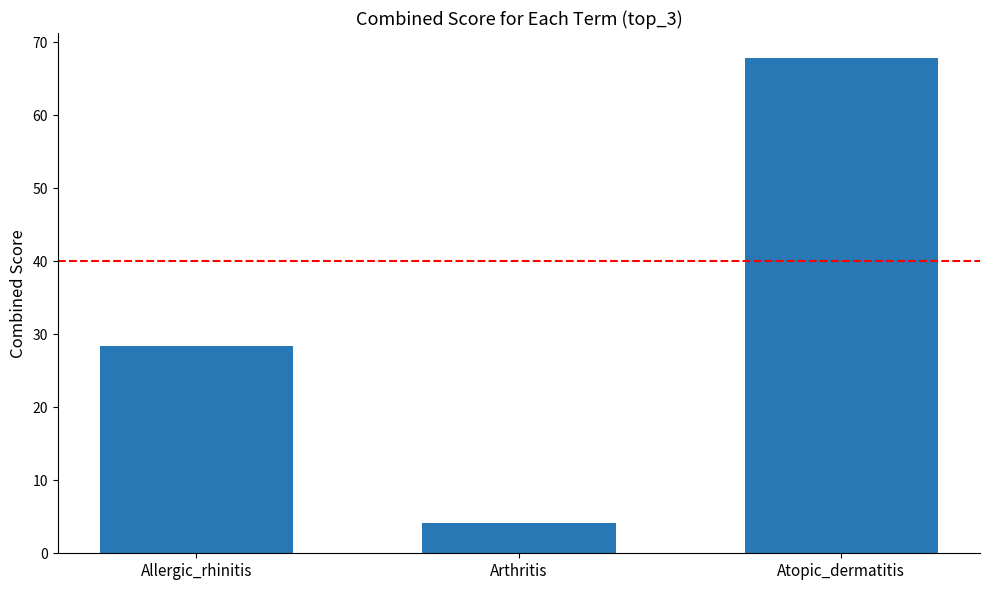

Does the chart contain any negative values?

No